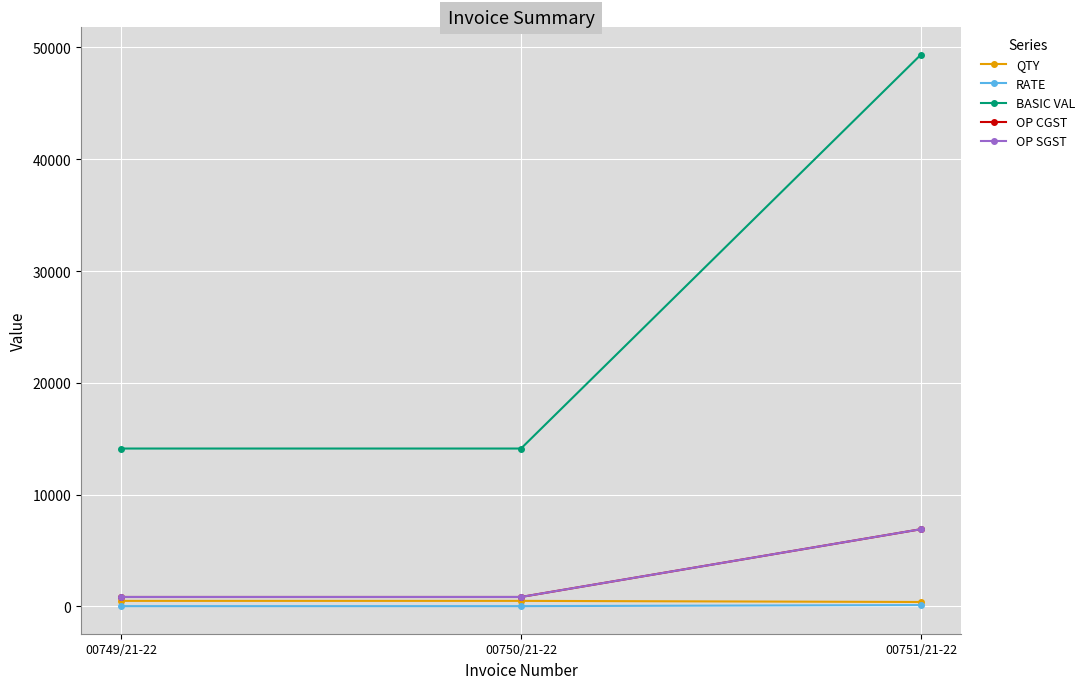

Rank the series at 00750/21-22 from highest to lowest value.

BASIC VAL, OP CGST, OP SGST, QTY, RATE